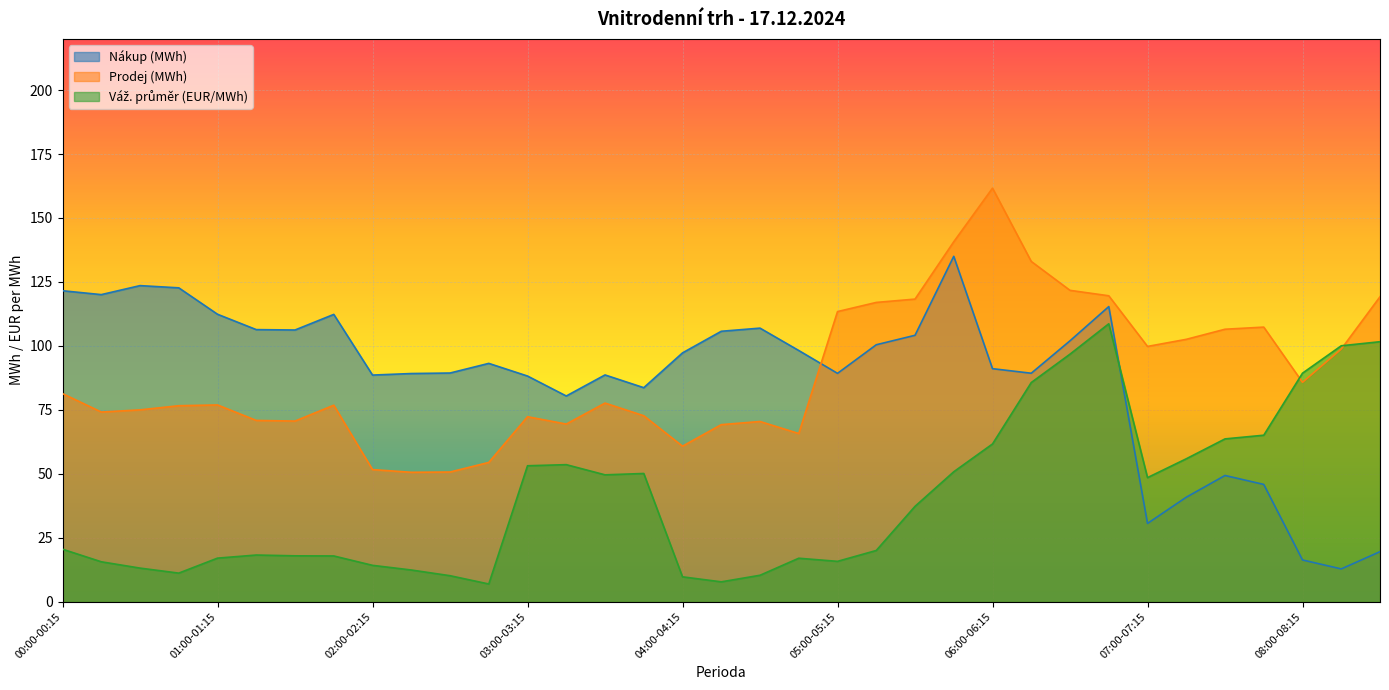

Which label corresponds to the smallest value in the chart?

02:45-03:00